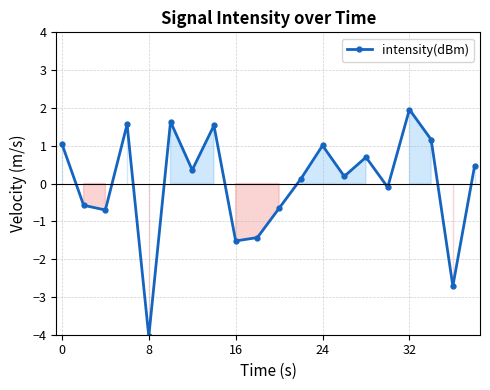

True or false: the data has more than 2 interior local peaks.

True